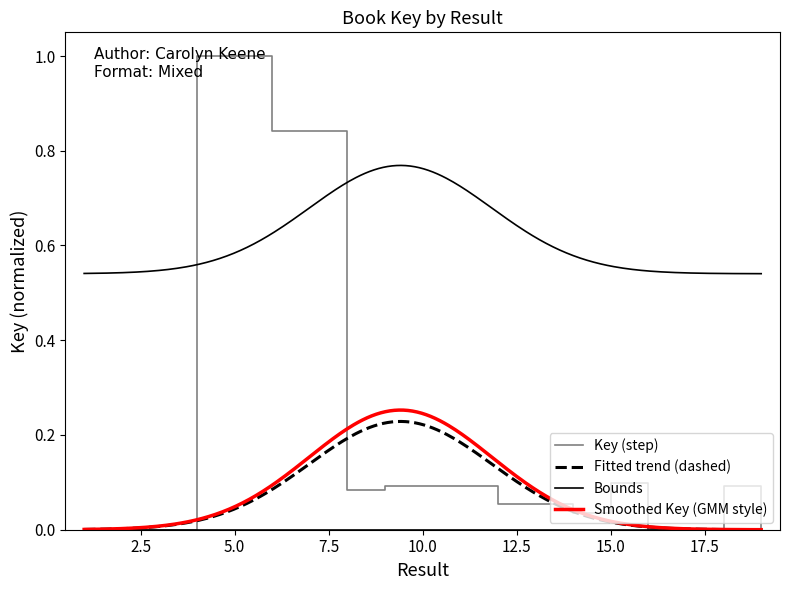

Where is the first local minimum?

2